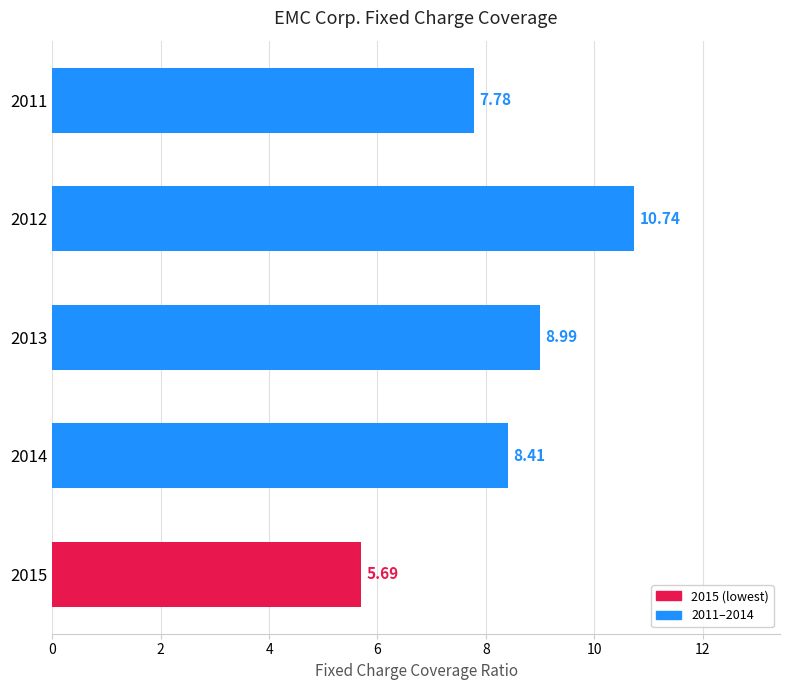

At which label is the value closest to 8?

2011